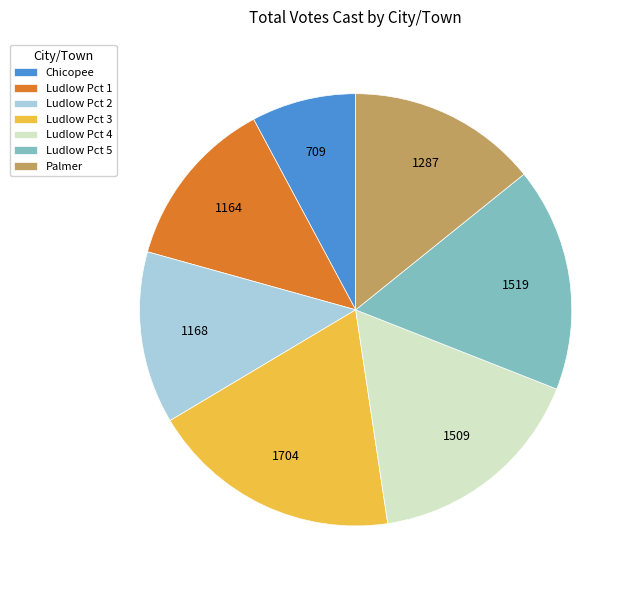

True or false: Ludlow Pct 3 accounts for 19% of the total.

True